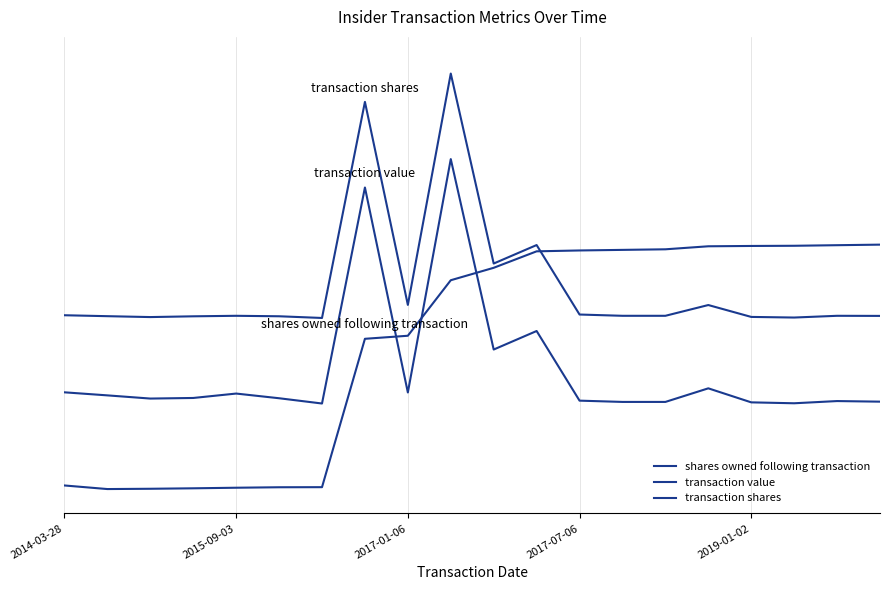

Reading right to left, what are all the values shown in this chart?

shares owned following transaction: 1.0	1.0	1.0	1.0	1.0	1.0	1.0	1.0	1.0	0.9	0.9	0.6	0.6	0.0	0.0	0.0	0.0	0.0	0.0	0.0
transaction value: 0.4	0.4	0.4	0.4	0.4	0.4	0.4	0.4	0.6	0.6	1.4	0.4	1.2	0.3	0.4	0.4	0.4	0.4	0.4	0.4
transaction shares: 0.7	0.7	0.7	0.7	0.8	0.7	0.7	0.7	1.0	0.9	1.7	0.8	1.6	0.7	0.7	0.7	0.7	0.7	0.7	0.7